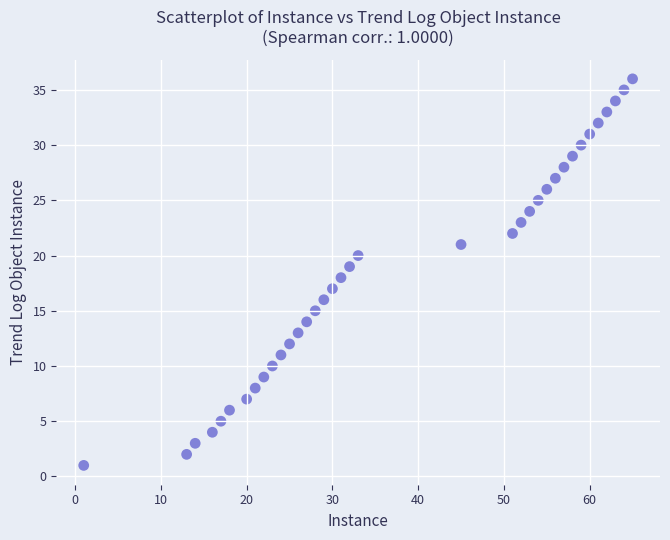

What is the range of X values (max minus min)?

64